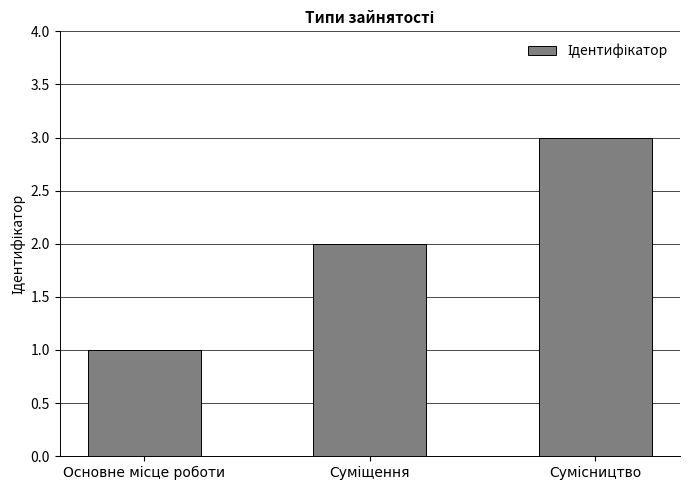

How many categories are shown in the chart?

3